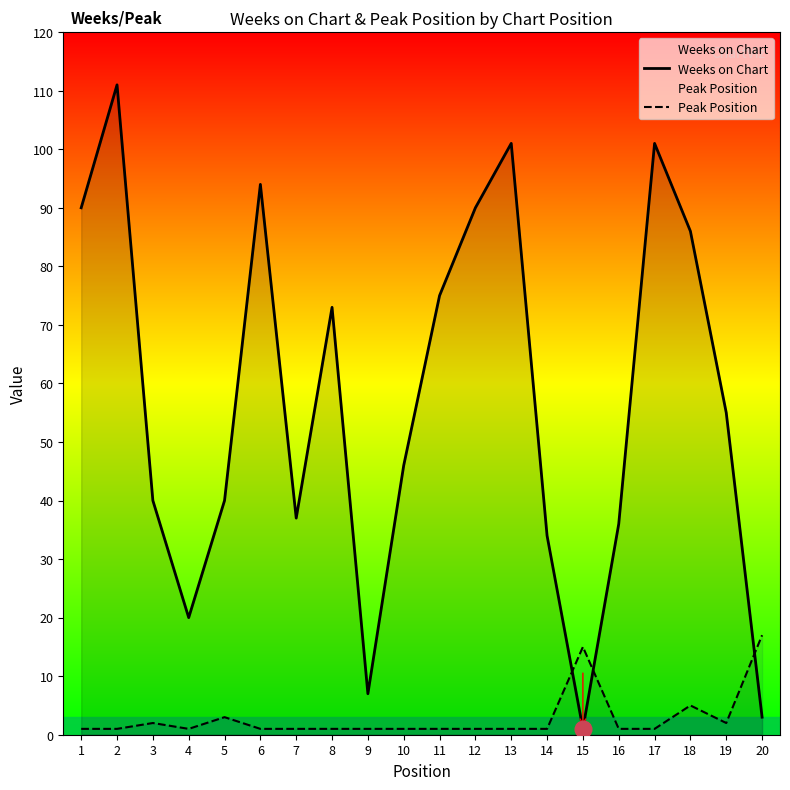

True or false: Weeks on Chart has more than 2 interior local peaks.

True